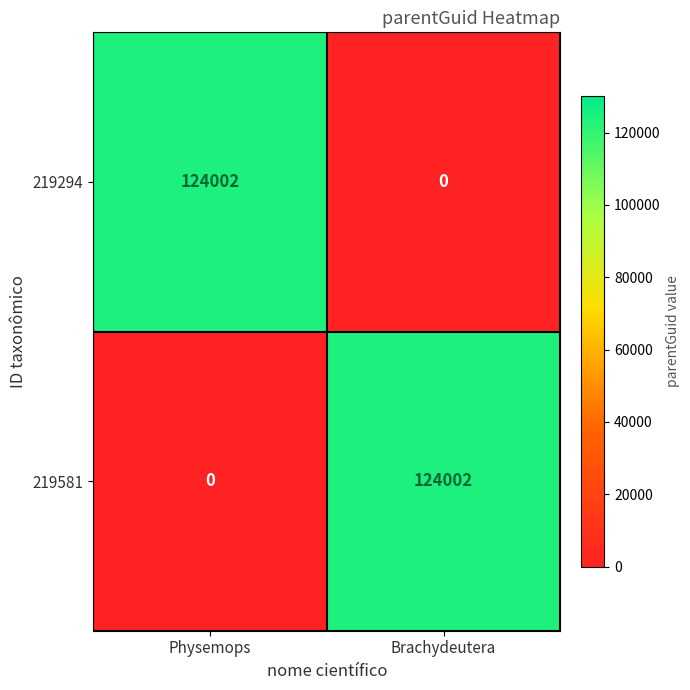

What is the difference between the 219581 values at Physemops and Brachydeutera?

124002